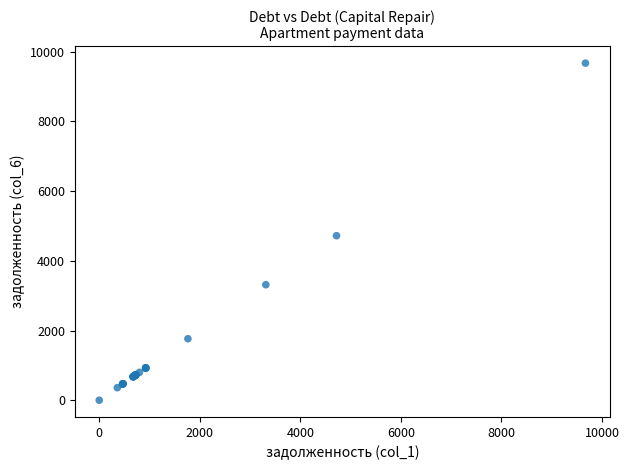

What Y value in the scatter plot is closest to 4836?

4720.2